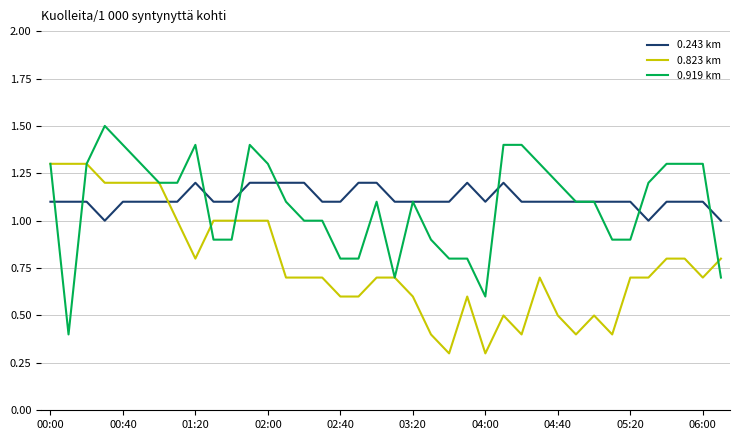

How many times do 0.243 km and 0.823 km cross each other?

1